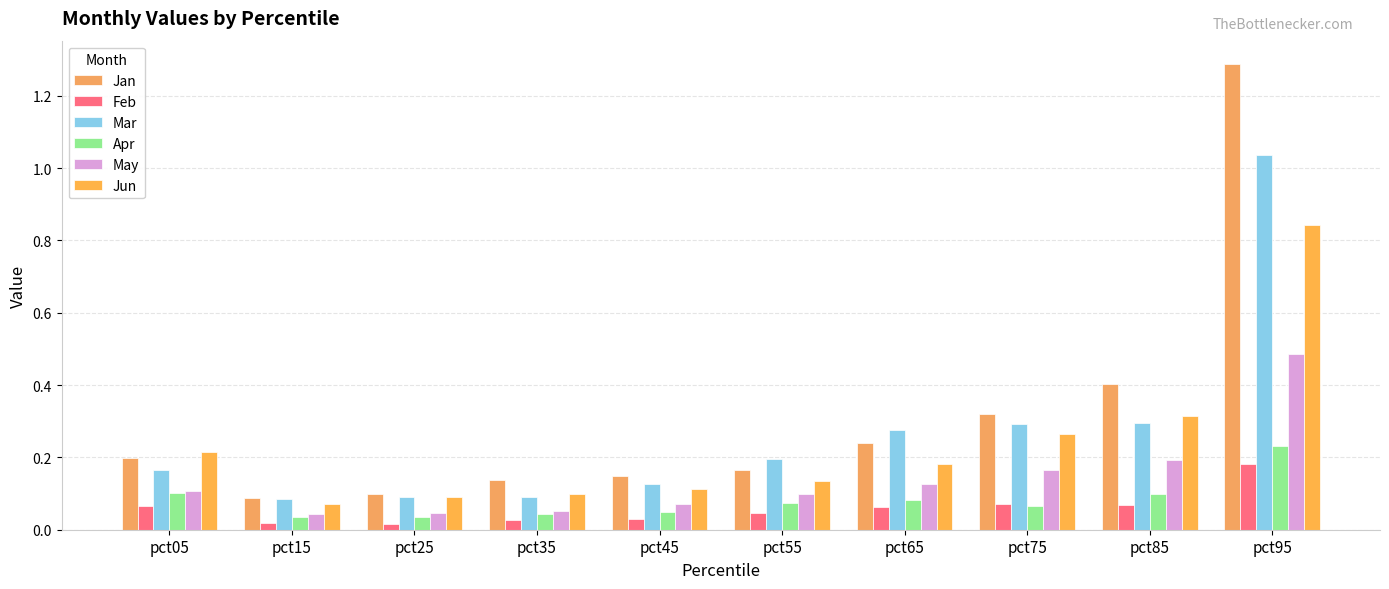

Reading left to right, transcribe all the data shown in this chart.

Jan: pct05=0.2	pct15=0.1	pct25=0.1	pct35=0.1	pct45=0.1	pct55=0.2	pct65=0.2	pct75=0.3	pct85=0.4	pct95=1.3
Feb: pct05=0.1	pct15=0.0	pct25=0.0	pct35=0.0	pct45=0.0	pct55=0.0	pct65=0.1	pct75=0.1	pct85=0.1	pct95=0.2
Mar: pct05=0.2	pct15=0.1	pct25=0.1	pct35=0.1	pct45=0.1	pct55=0.2	pct65=0.3	pct75=0.3	pct85=0.3	pct95=1.0
Apr: pct05=0.1	pct15=0.0	pct25=0.0	pct35=0.0	pct45=0.1	pct55=0.1	pct65=0.1	pct75=0.1	pct85=0.1	pct95=0.2
May: pct05=0.1	pct15=0.0	pct25=0.0	pct35=0.1	pct45=0.1	pct55=0.1	pct65=0.1	pct75=0.2	pct85=0.2	pct95=0.5
Jun: pct05=0.2	pct15=0.1	pct25=0.1	pct35=0.1	pct45=0.1	pct55=0.1	pct65=0.2	pct75=0.3	pct85=0.3	pct95=0.8